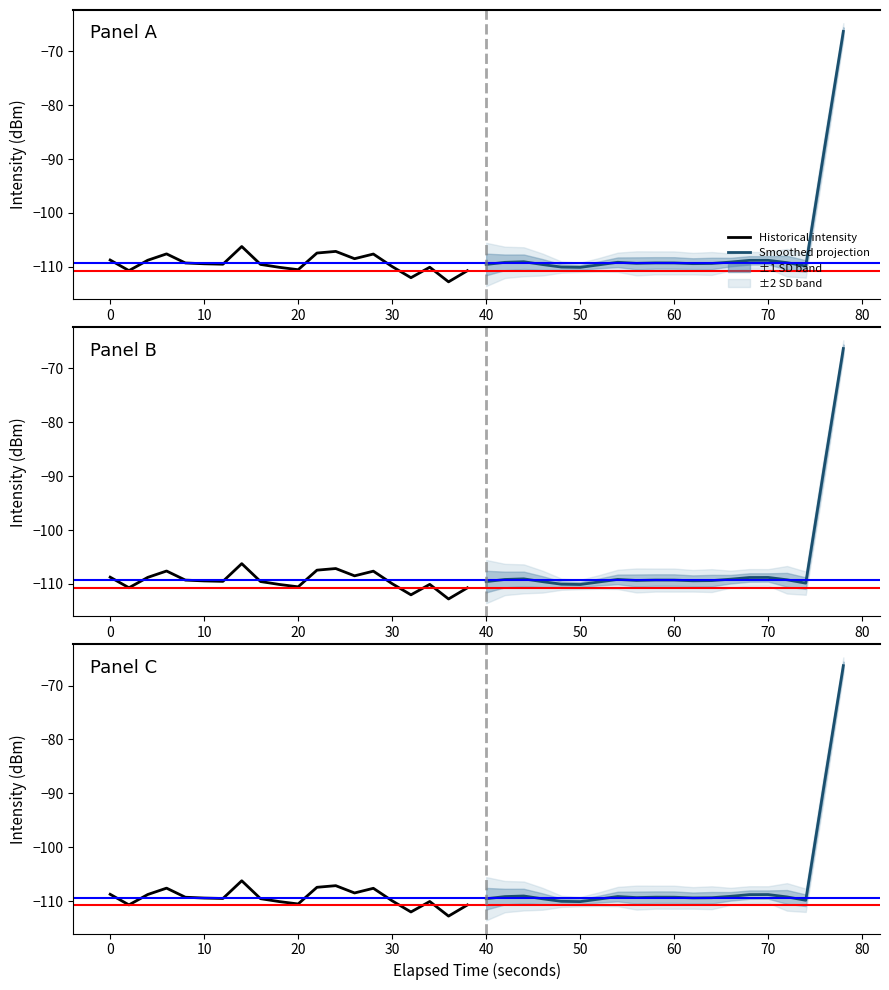

Count the number of categories in the chart.

20